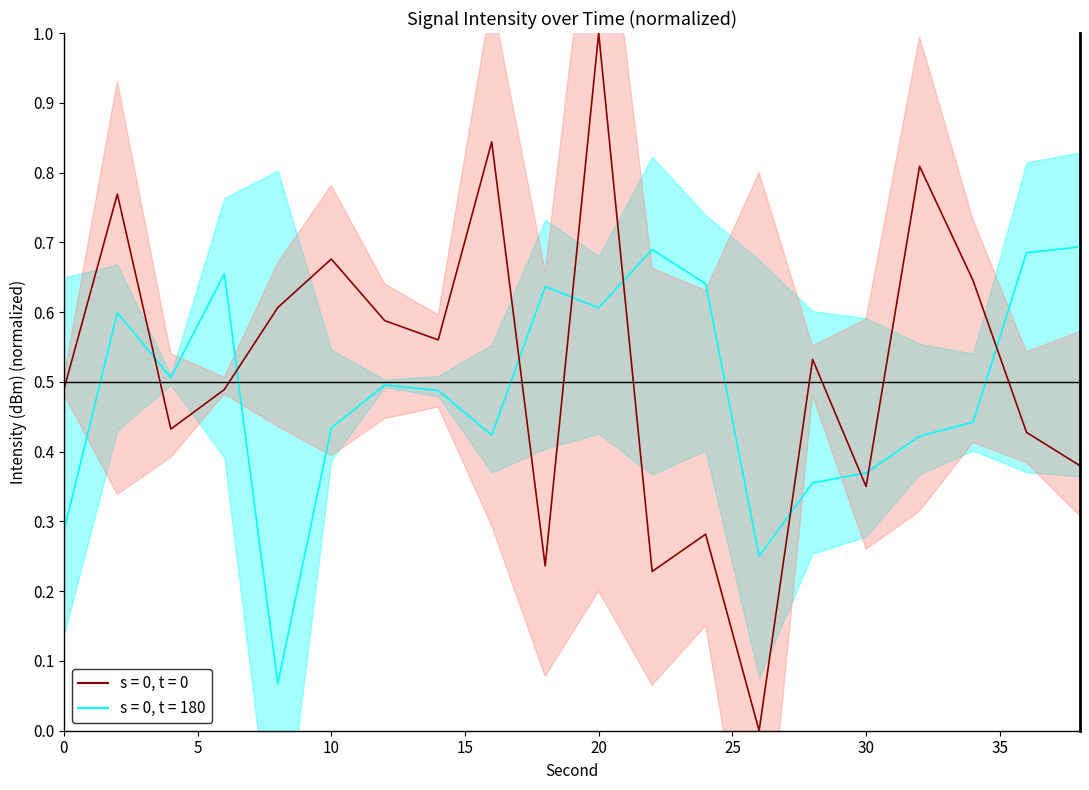

Count the number of categories in the chart.

20